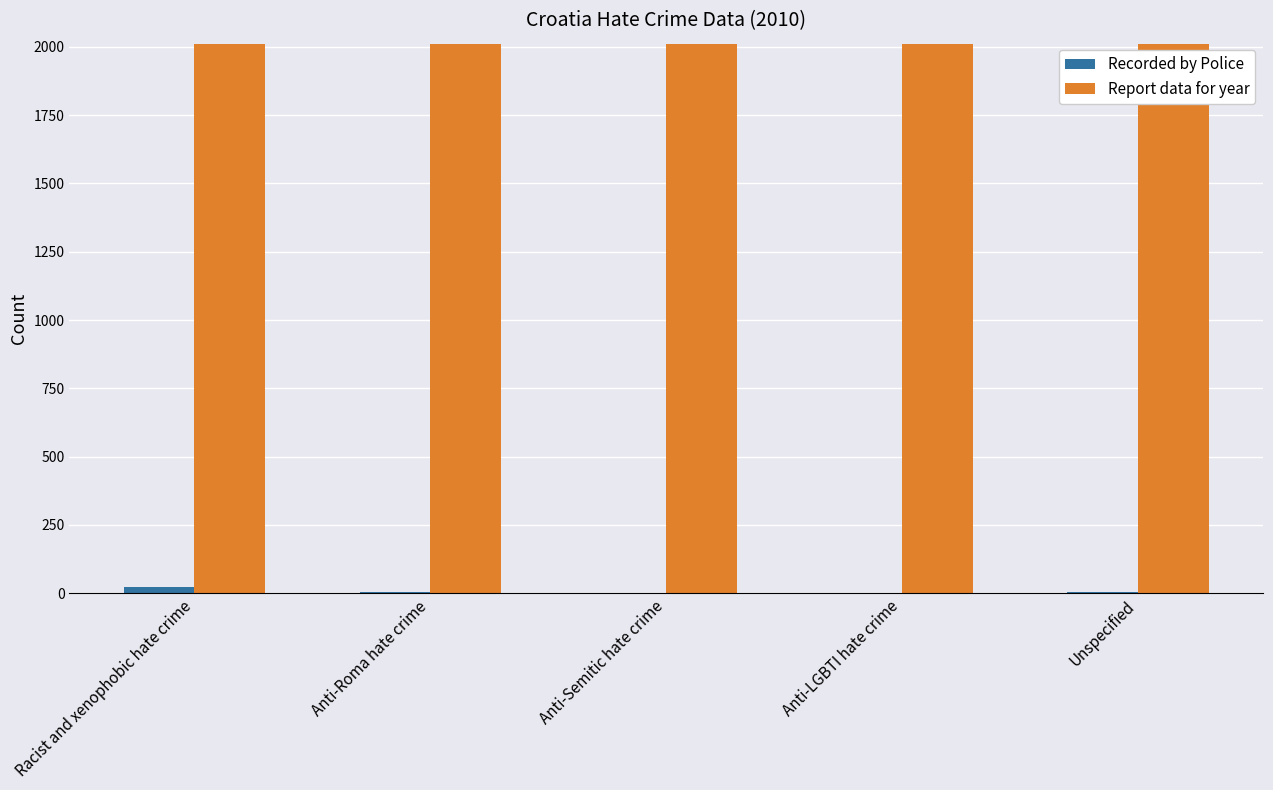

What is the maximum value for Report data for year?

2010